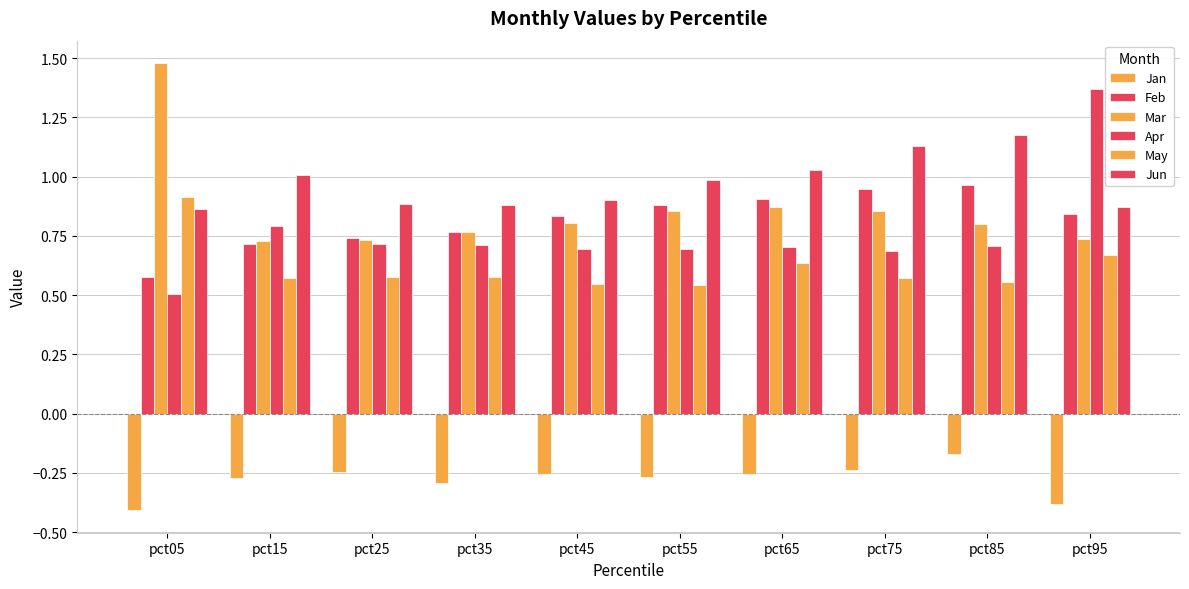

Are the bars horizontal?

No